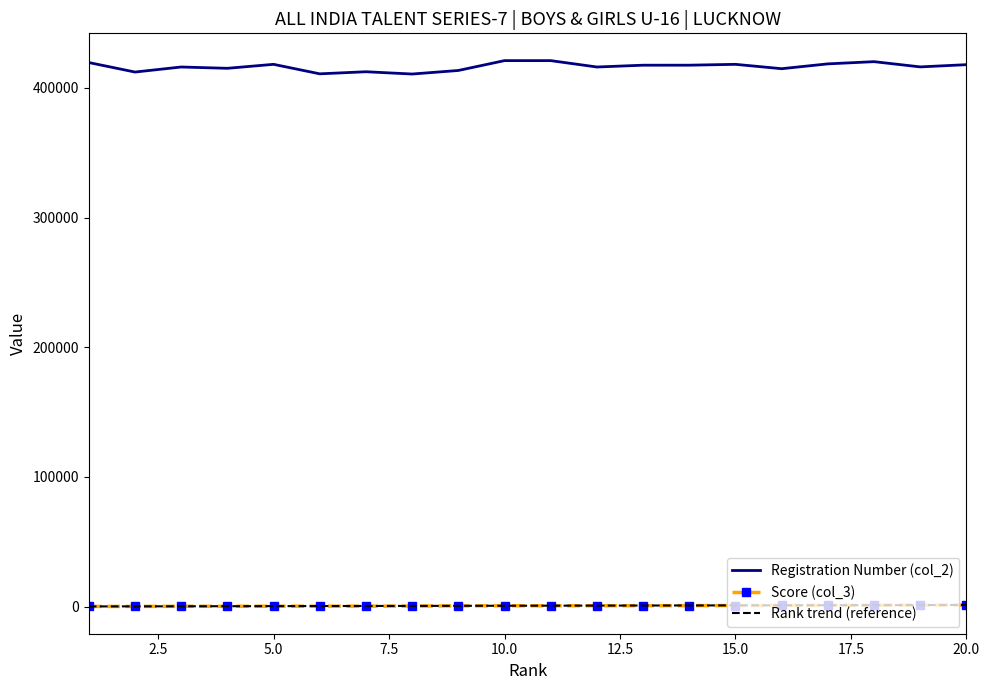

True or false: Registration Number (col_2) and Score (col_3) intersect in this chart.

False